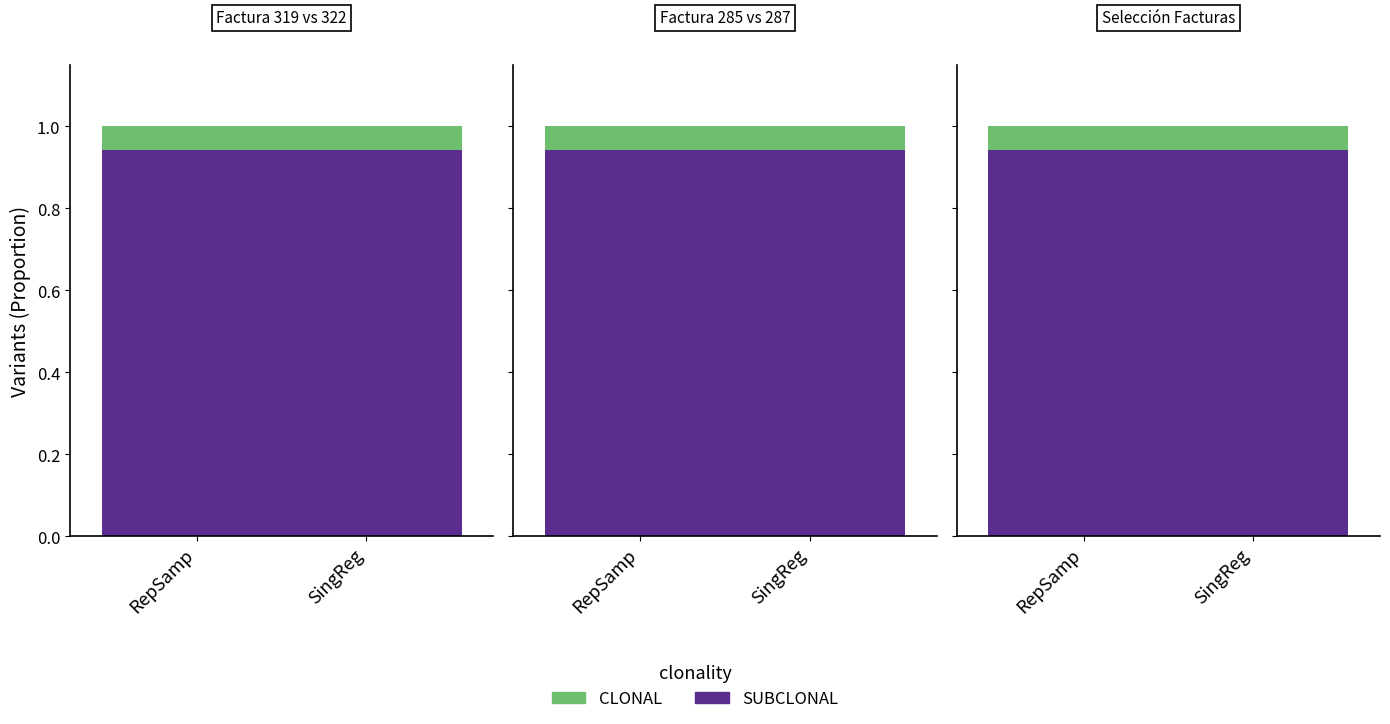

What position from the right is RepSamp?

2